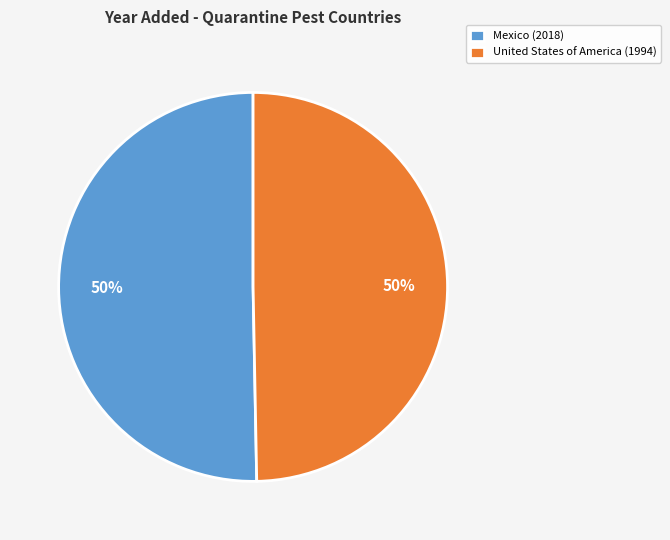

To the nearest percent, what is the combined percentage of United States of America (1994) and Mexico (2018)?

100%